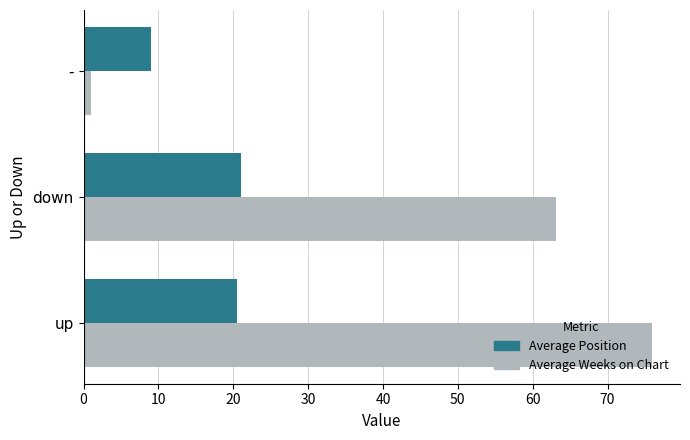

The value of Average Weeks on Chart at up is 30.5. True or false?

False